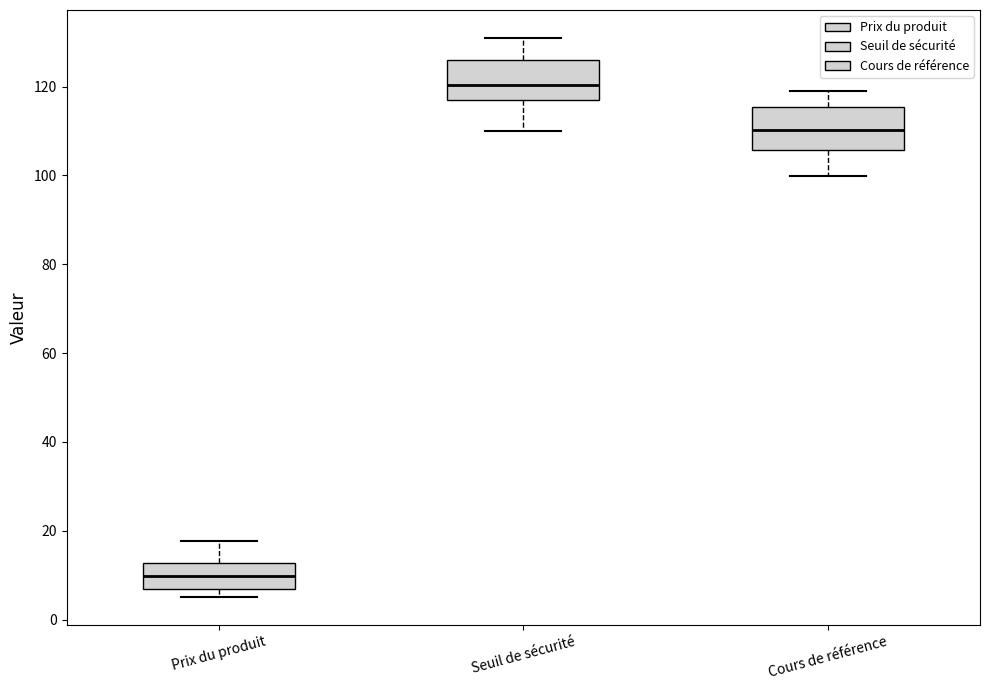

Reading left to right, transcribe this box plot: for each box, give where its median line is, the range the box spans, and where its two whiskers end, as read against the y-axis. The values are not printed on the chart, so give them approximately, as read against the axis.

Prix du produit: median 10, box 6 to 12, whiskers 6 (just below the box's lower edge) to 18
Seuil de sécurité: median 120, box 116 to 126, whiskers 110 to 130
Cours de référence: median 110, box 106 to 116, whiskers 100 to 120